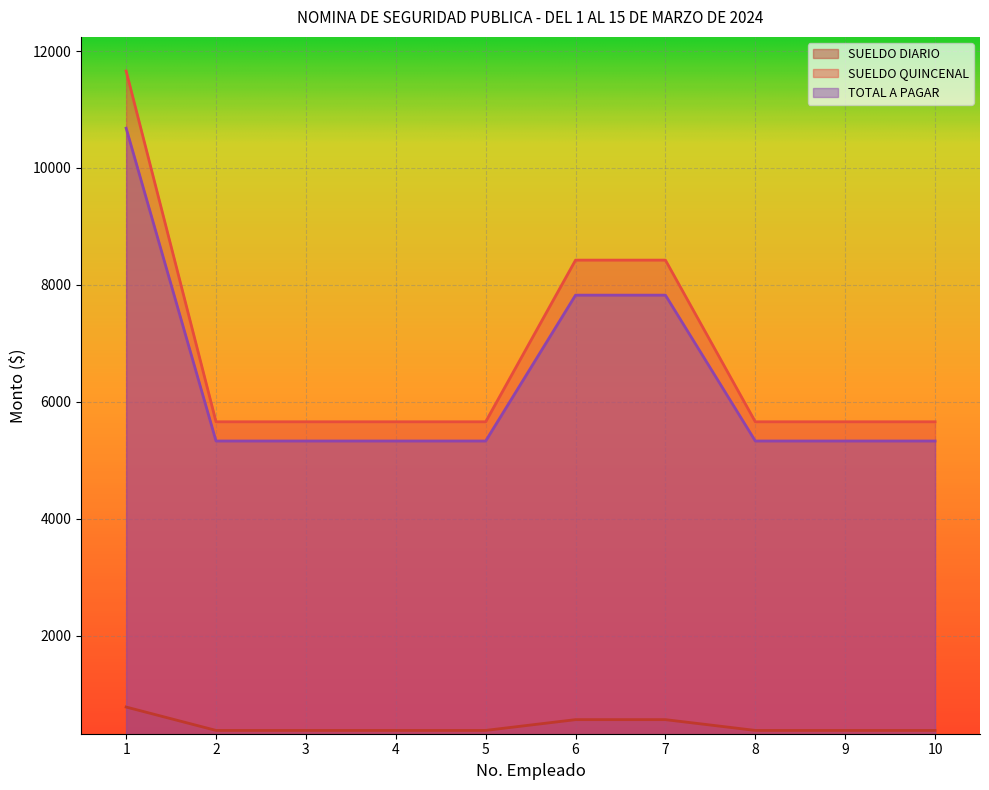

What is the value of the SUELDO DIARIO point at the 7th from the left?

561.6